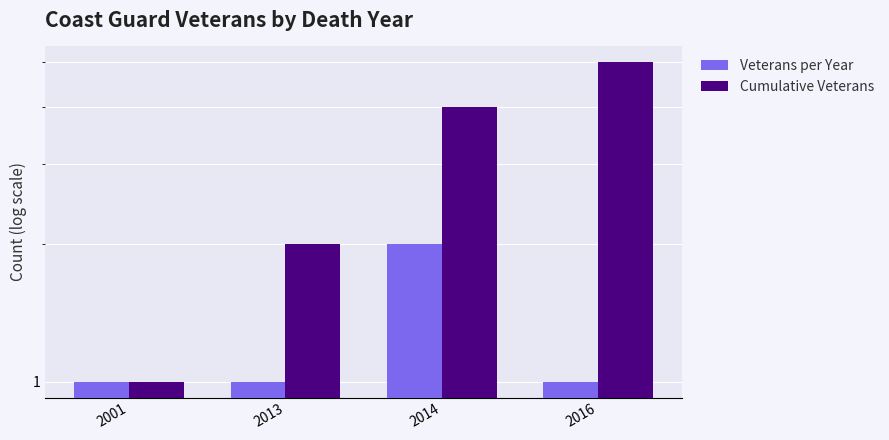

Is it true that Cumulative Veterans equals 8 at 2016?

False